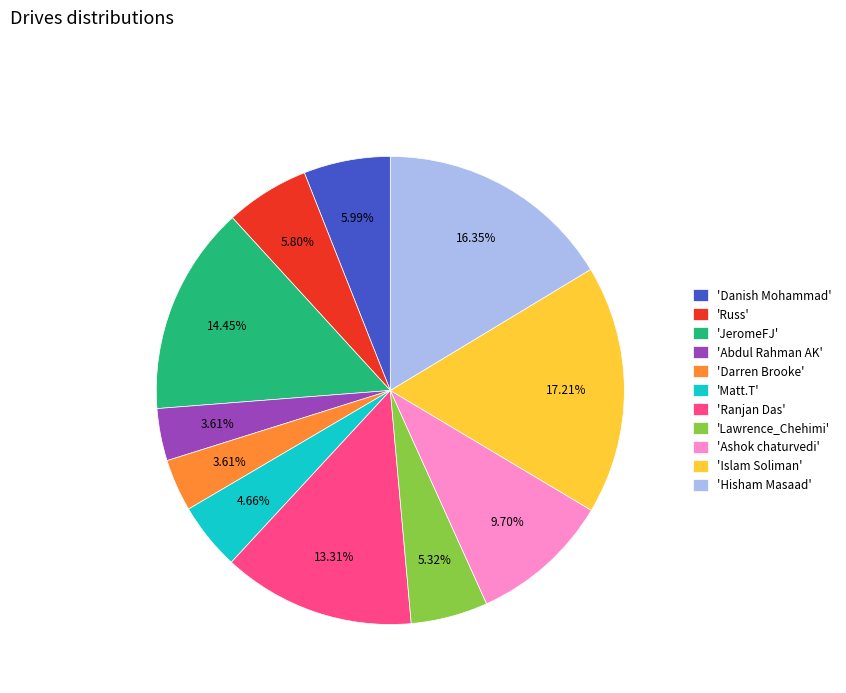

Approximately how many times larger is the value at 'Russ' compared to 'JeromeFJ'?

0.4